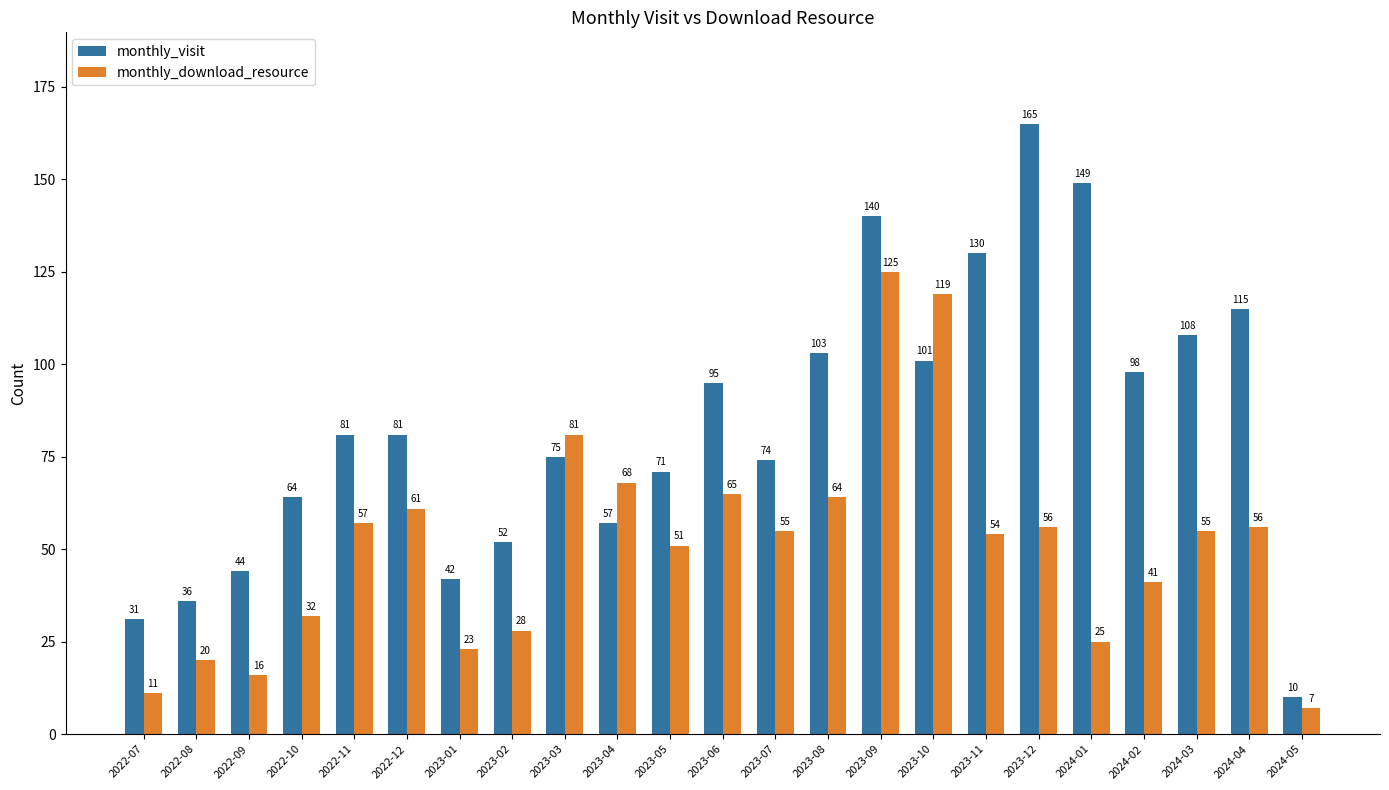

True or false: monthly_visit has a value of 115 at 2024-04.

True